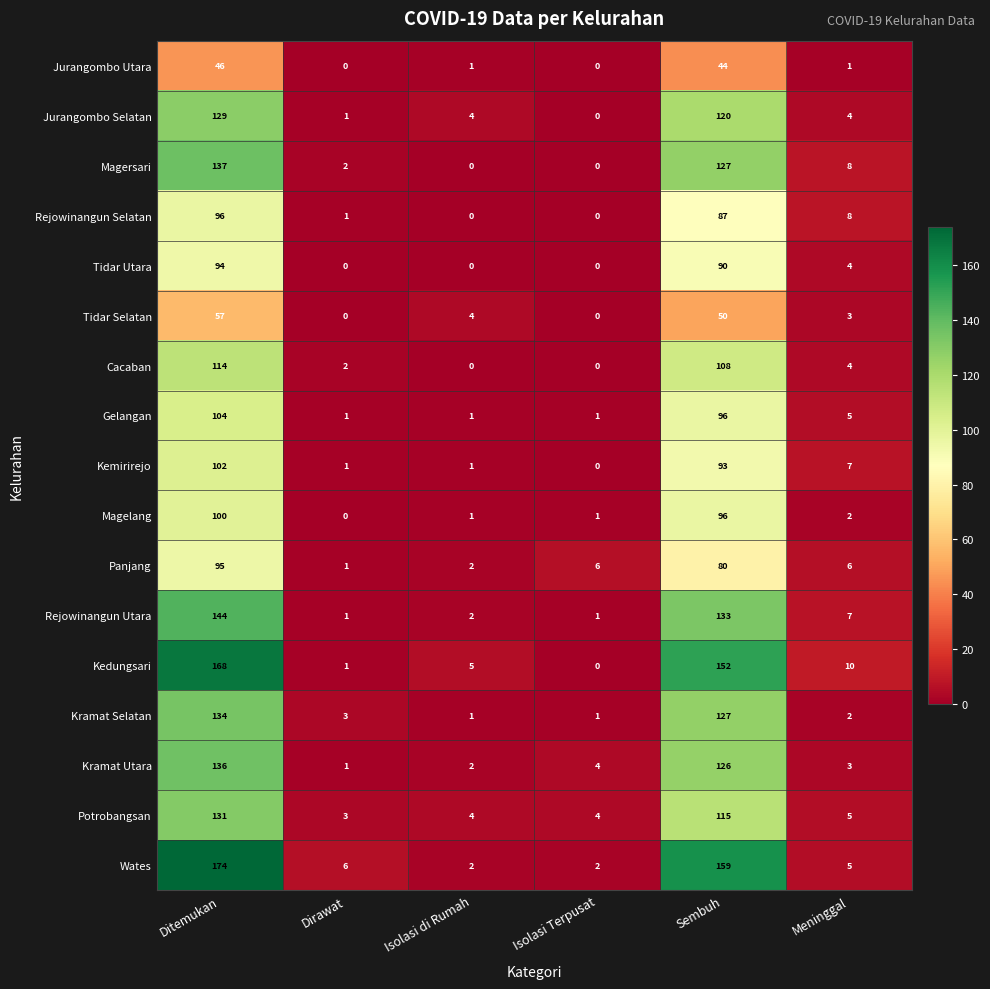

True or false: Kramat Selatan has a value of 2 at Dirawat.

False